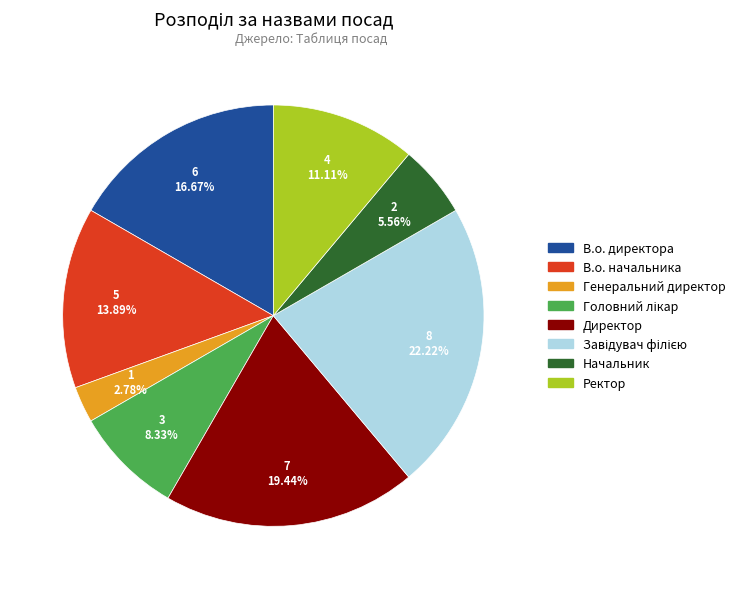

Combined, do Ректор and В.о. начальника account for over 50%?

No